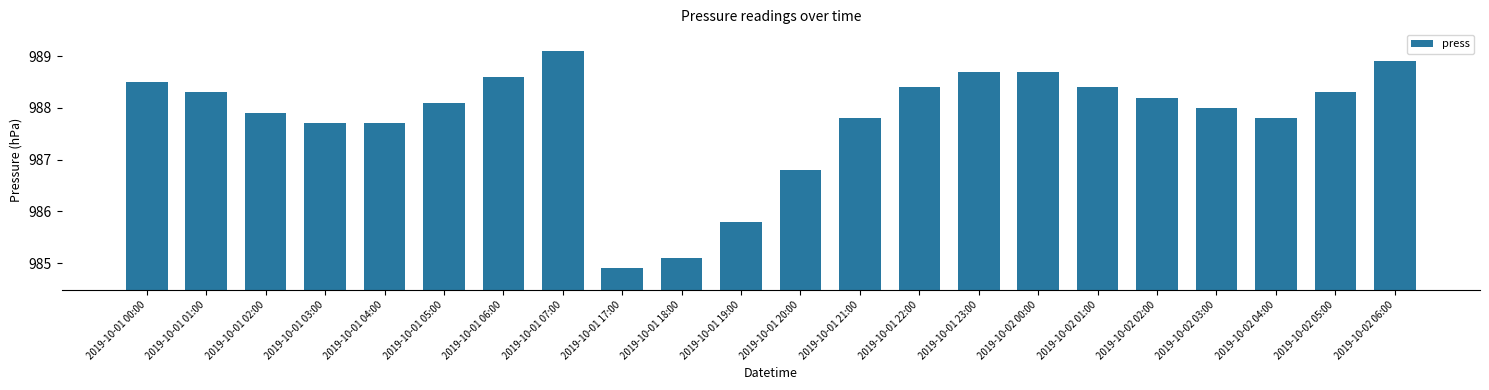

Which category has the highest value across all series?

2019-10-01 07:00